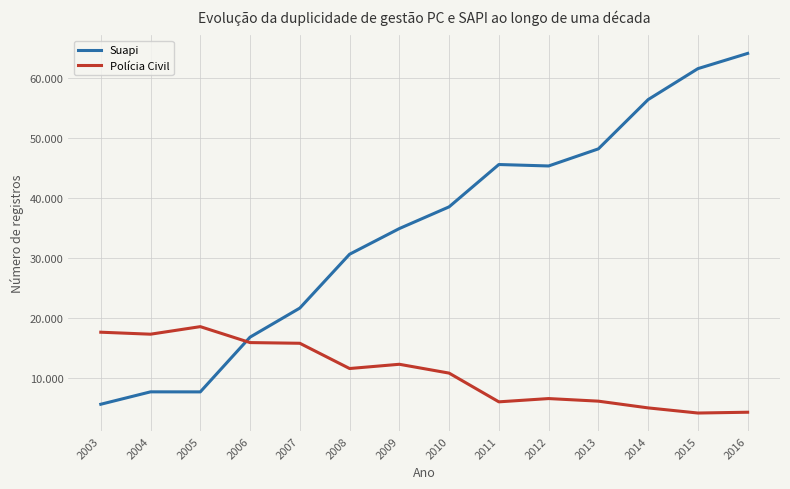

Rank the categories by Polícia Civil value from lowest to highest.

2015, 2016, 2014, 2011, 2013, 2012, 2010, 2008, 2009, 2007, 2006, 2004, 2003, 2005